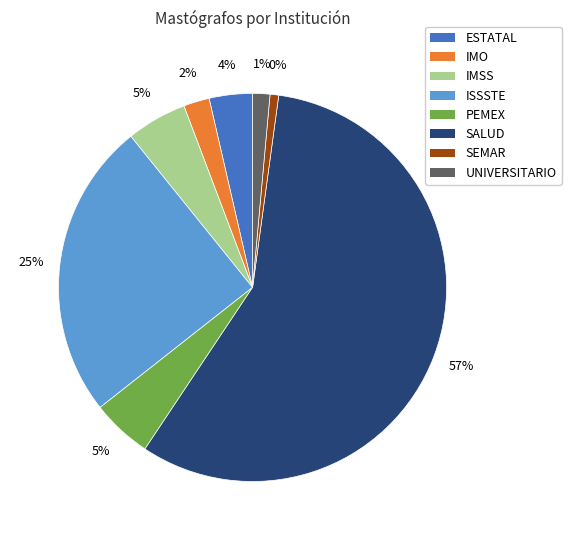

Do ESTATAL and IMO together represent more than half of the pie?

No